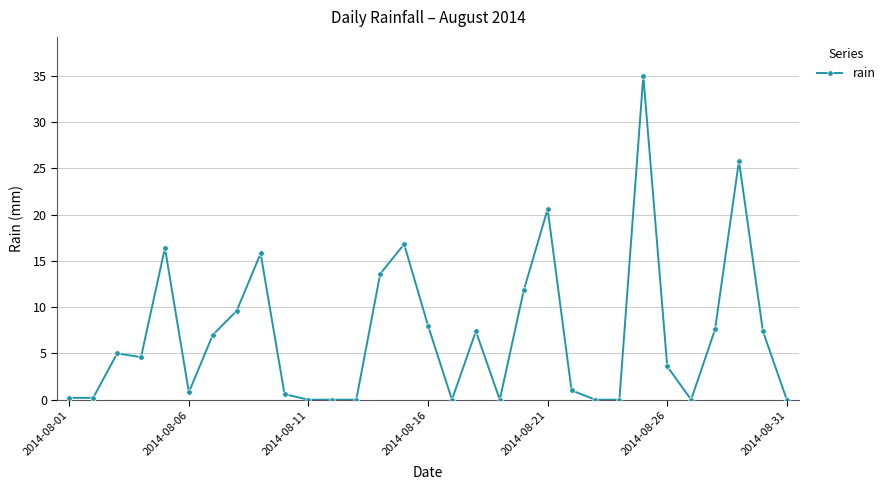

What is the difference between the maximum and minimum values?

35.0